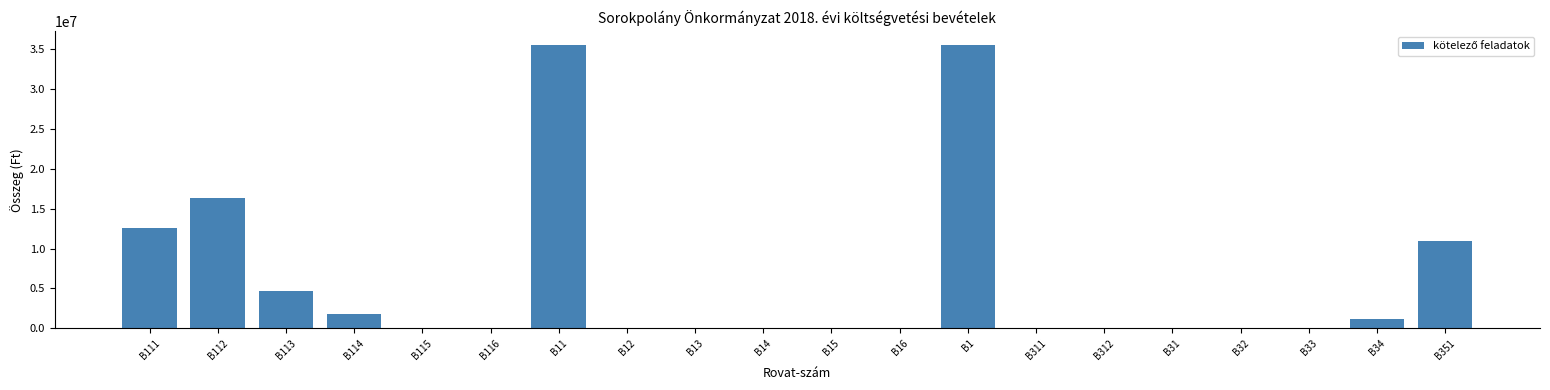

Reading left to right, list all the values displayed in this chart.

12568964	16371544	4719340	1800000	0	0	35459848	0	0	0	0	0	35459848	0	0	0	0	0	1190000	11000000